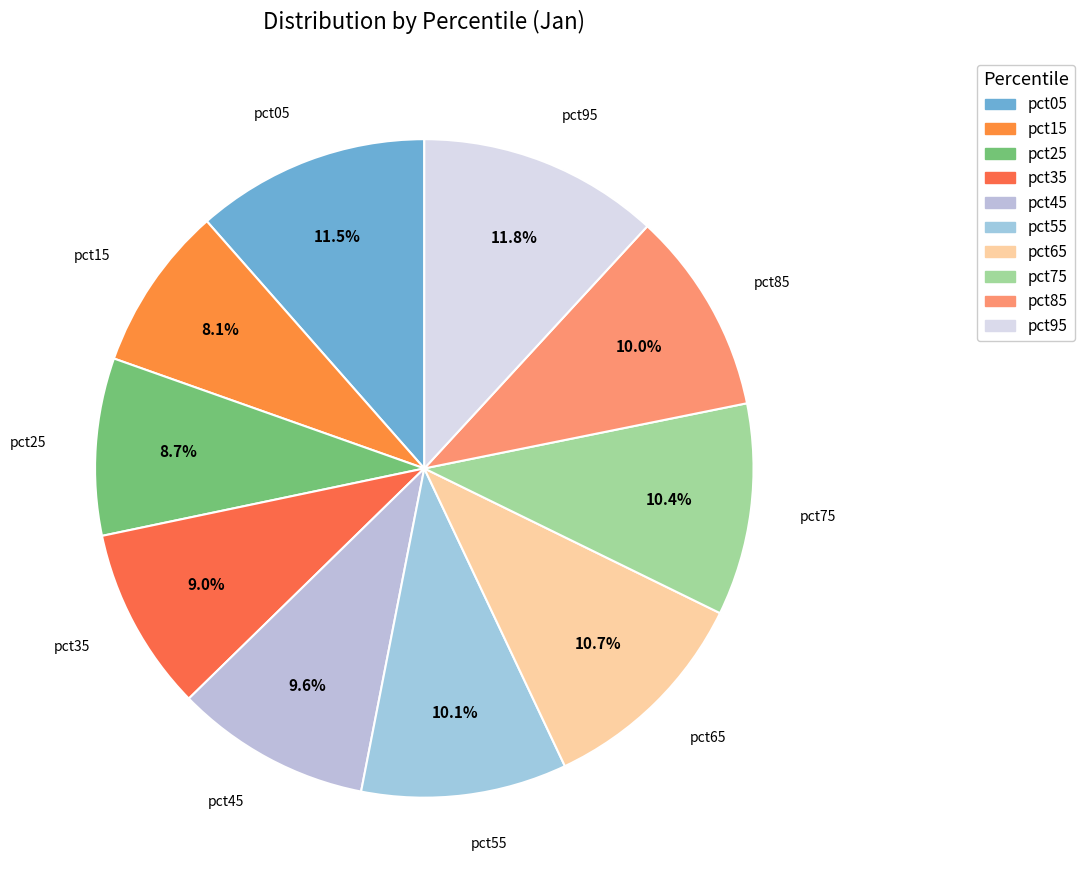

Does pct55 represent more than half of the total?

No